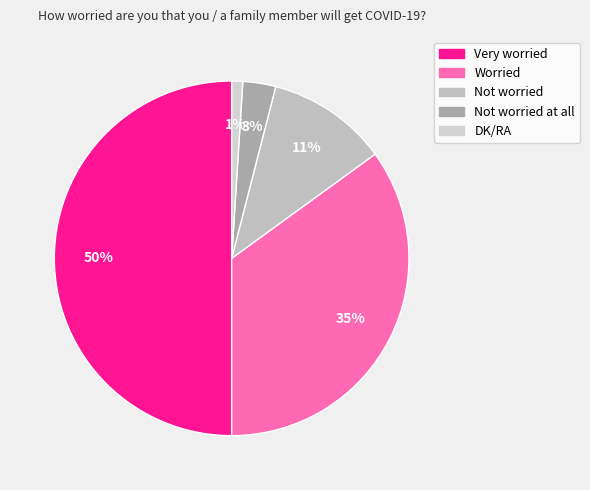

Is there a majority slice in this chart?

No